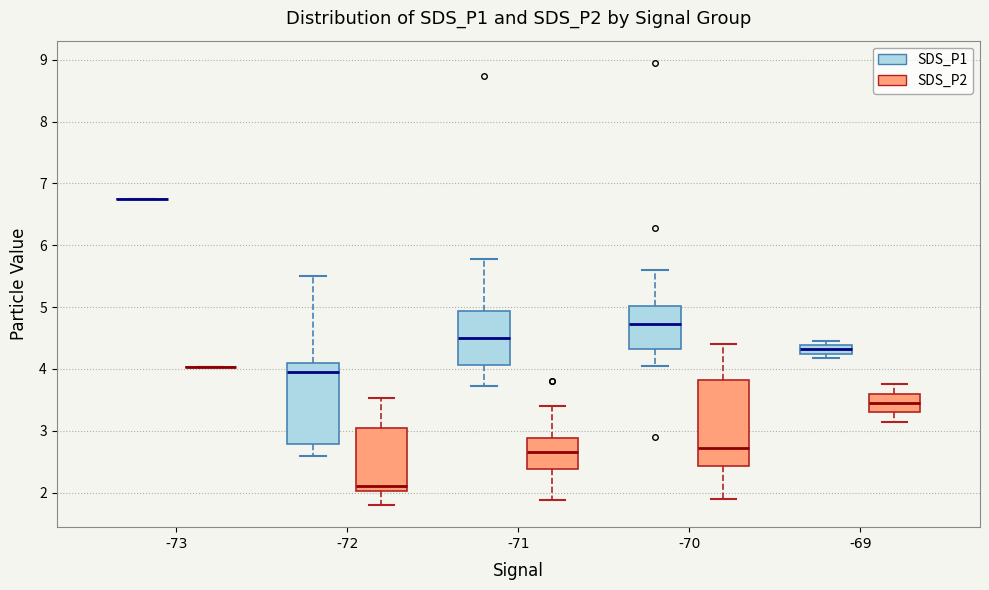

Where does the upper whisker of the box for -69 (SDS_P2) end on the y-axis? The values are not printed on the chart, so give them approximately, as read against the axis.

3.8